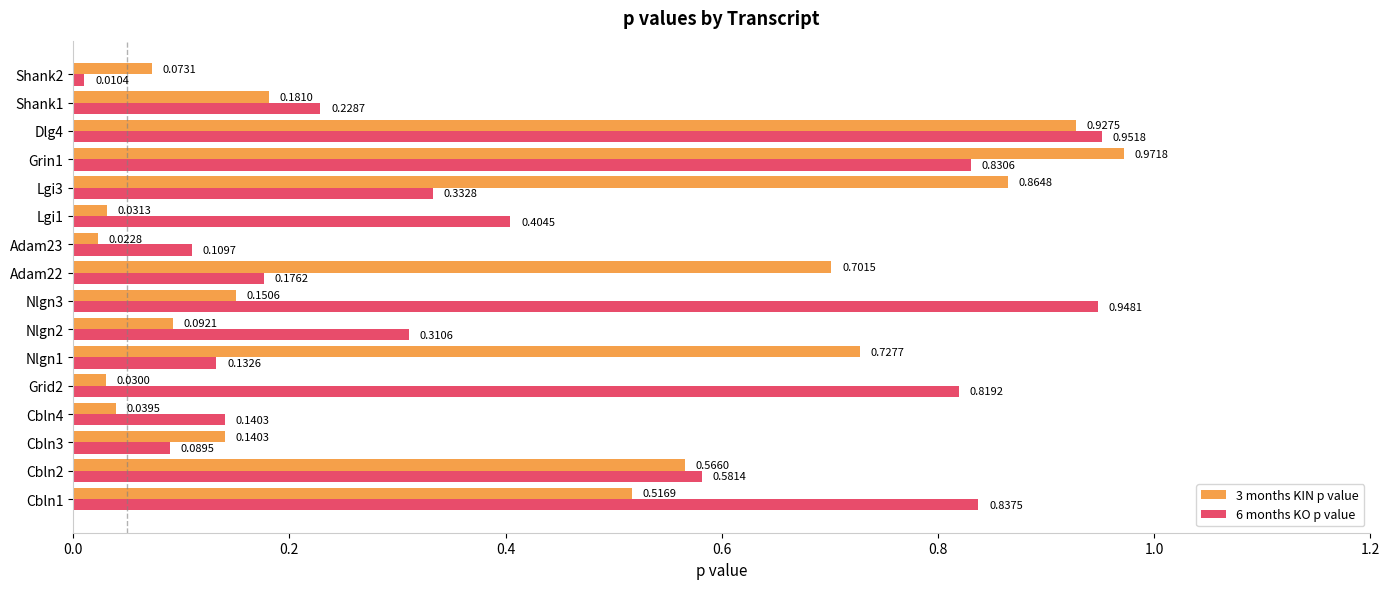

At which category is the sum across all series the highest?

Dlg4